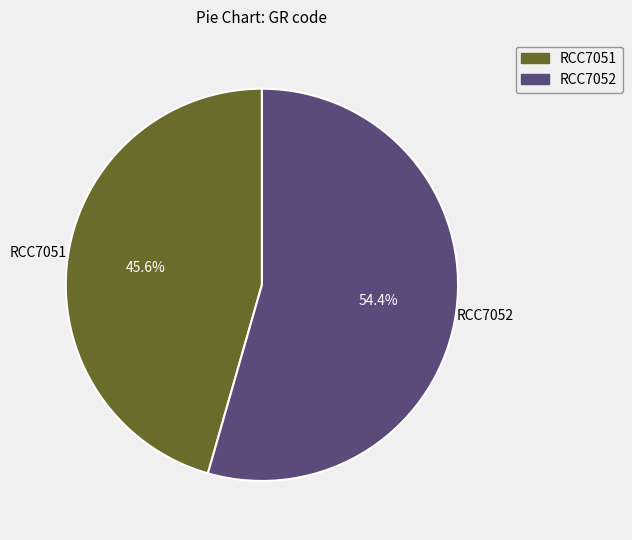

What percentage is the RCC7052 slice, to the nearest percent?

54%